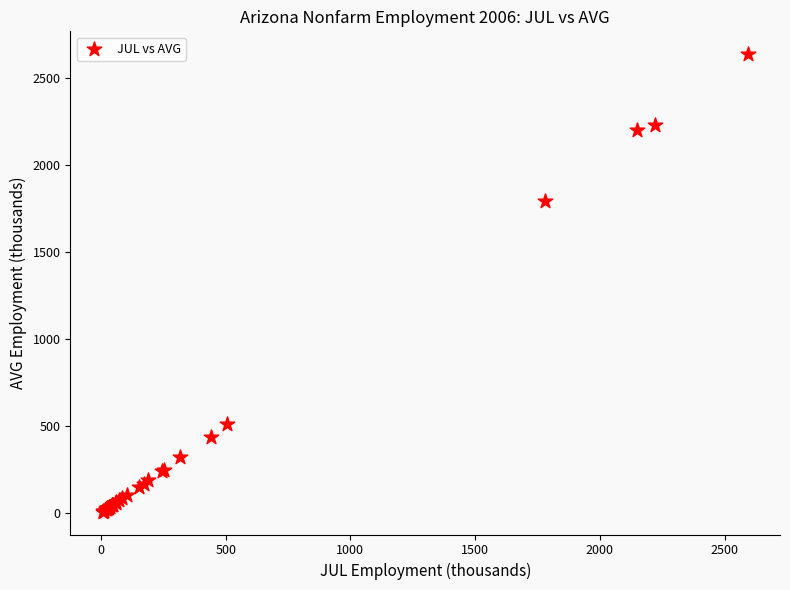

What Y value in the scatter plot is closest to 1323?

1795.4